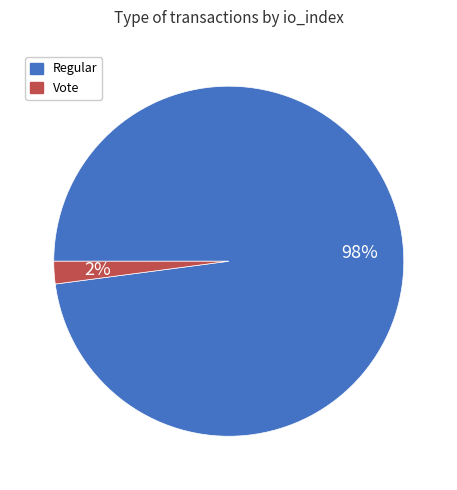

To the nearest percent, what is the difference between the Vote and Regular slice percentages?

96%